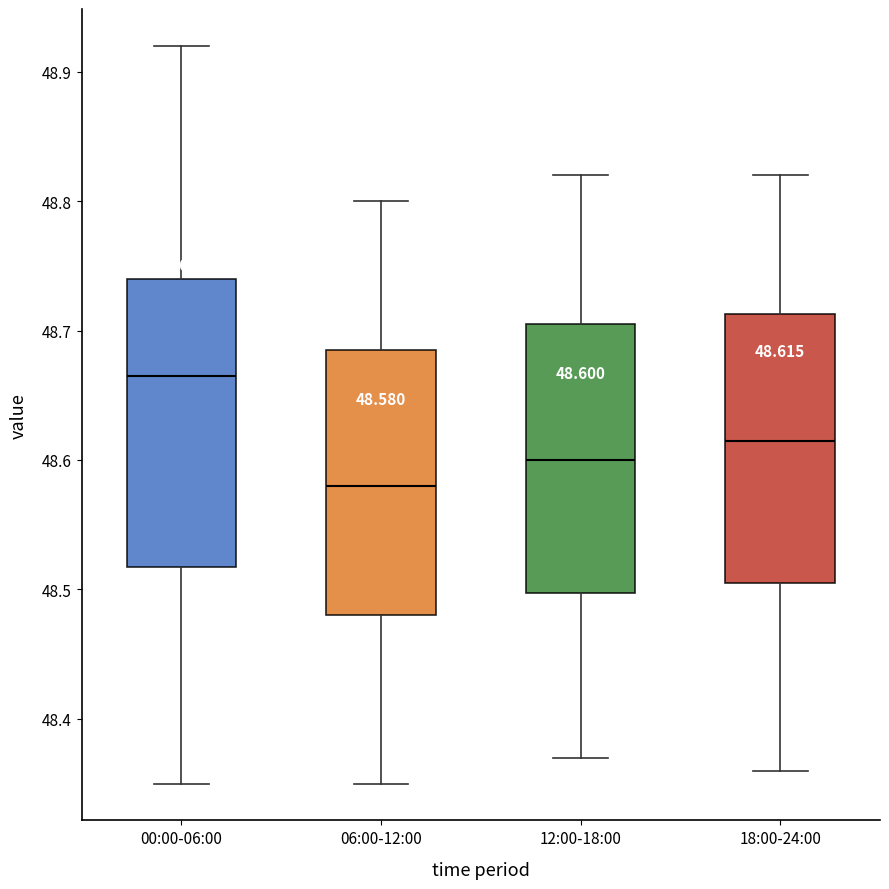

Which box is the tallest, from its lower edge to its upper edge?

00:00-06:00